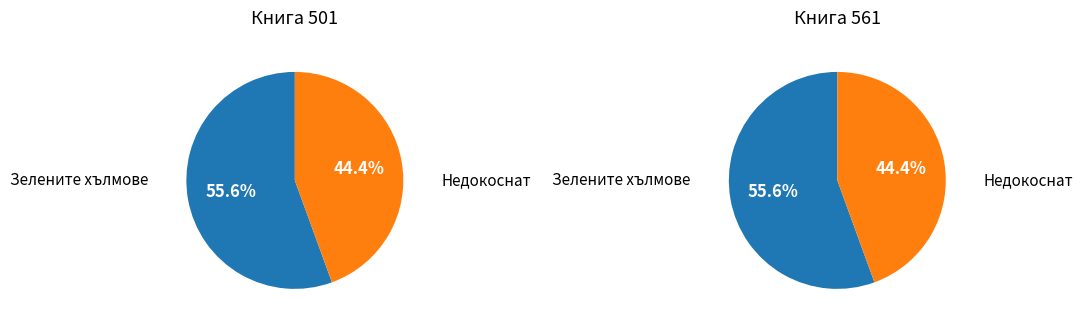

To the nearest percent, what is the combined percentage of 561 and 501?

100%